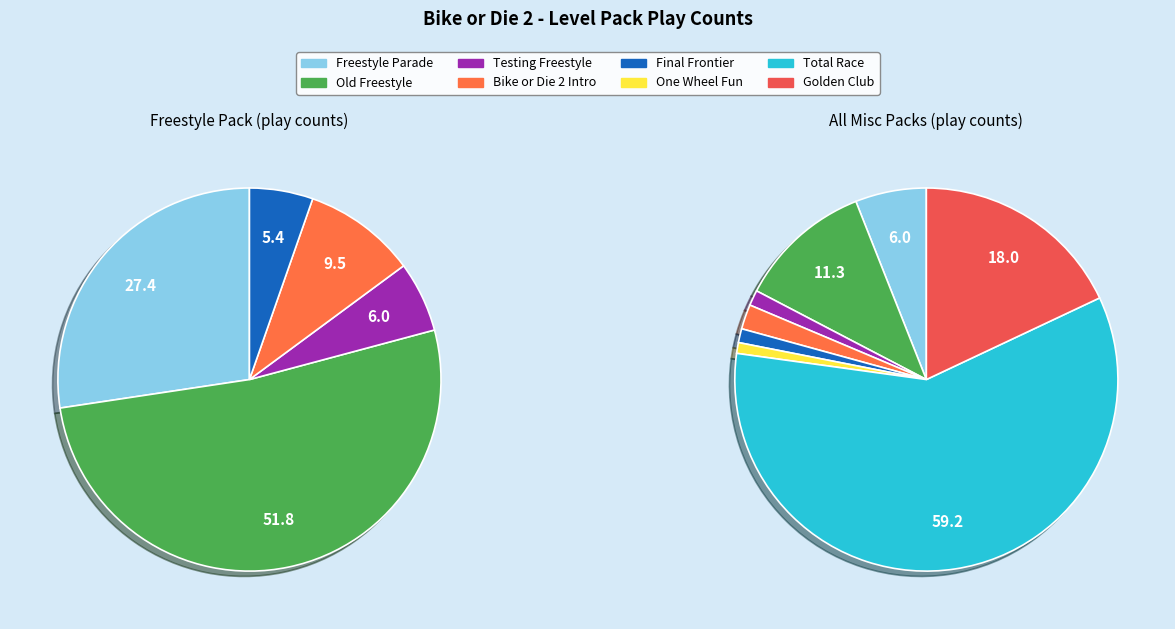

To the nearest percent, what percentage of the pie is Freestyle Parade?

6%